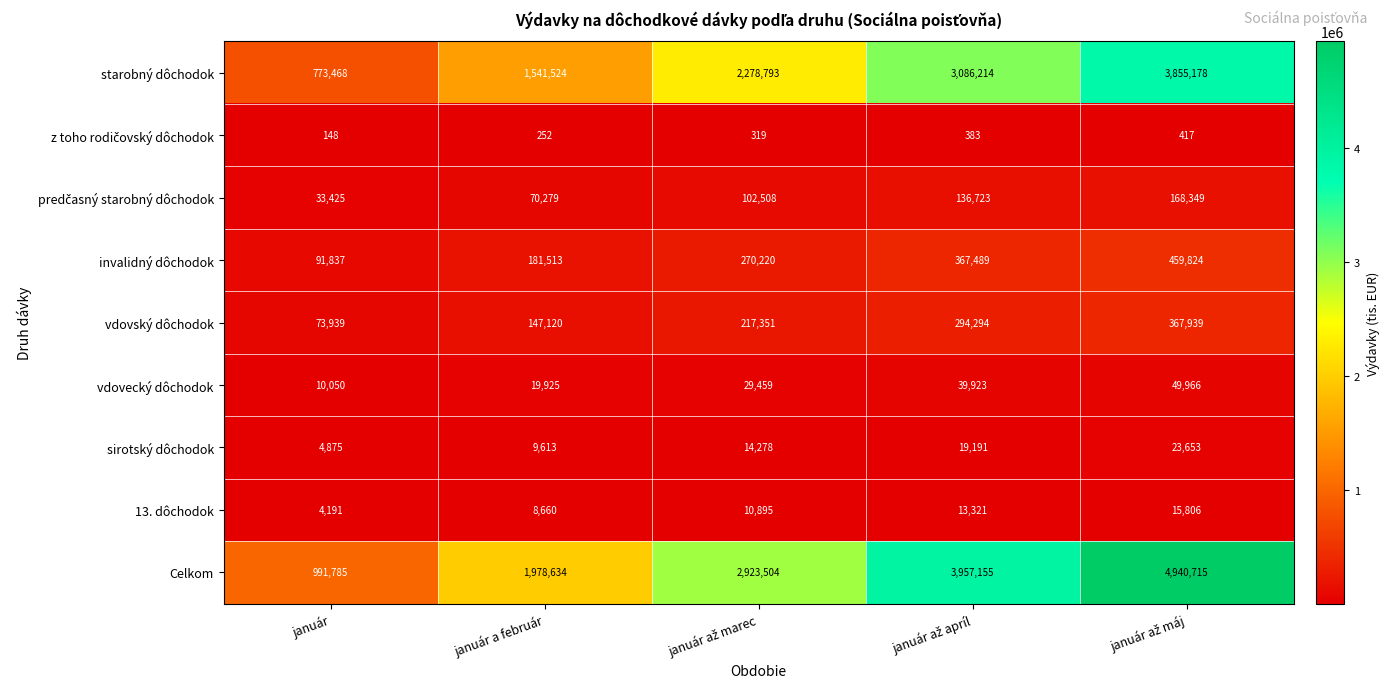

What is the maximum value shown in the chart?

4940715